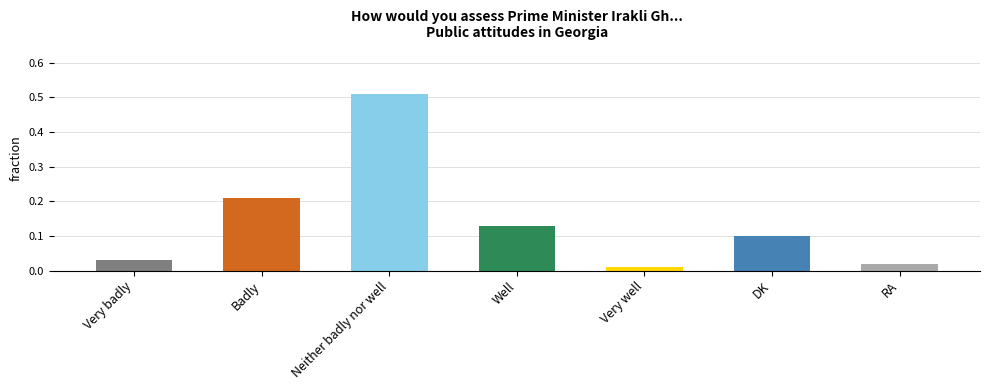

What is the sum of all values?

1.0